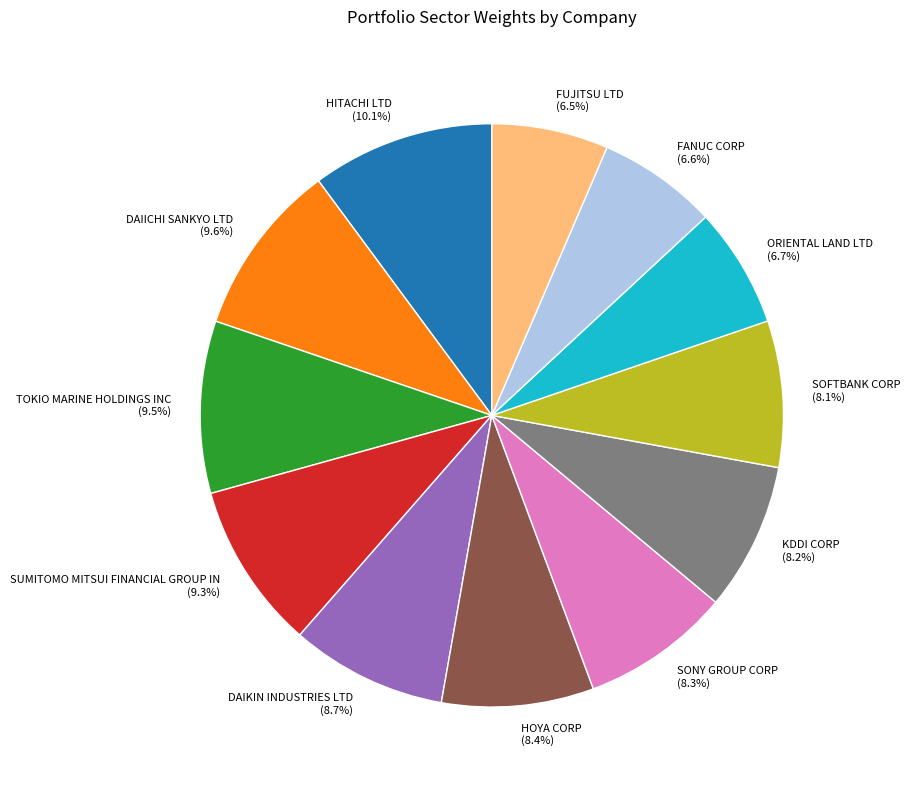

What percentage is NOT represented by FANUC CORP?

93.4%